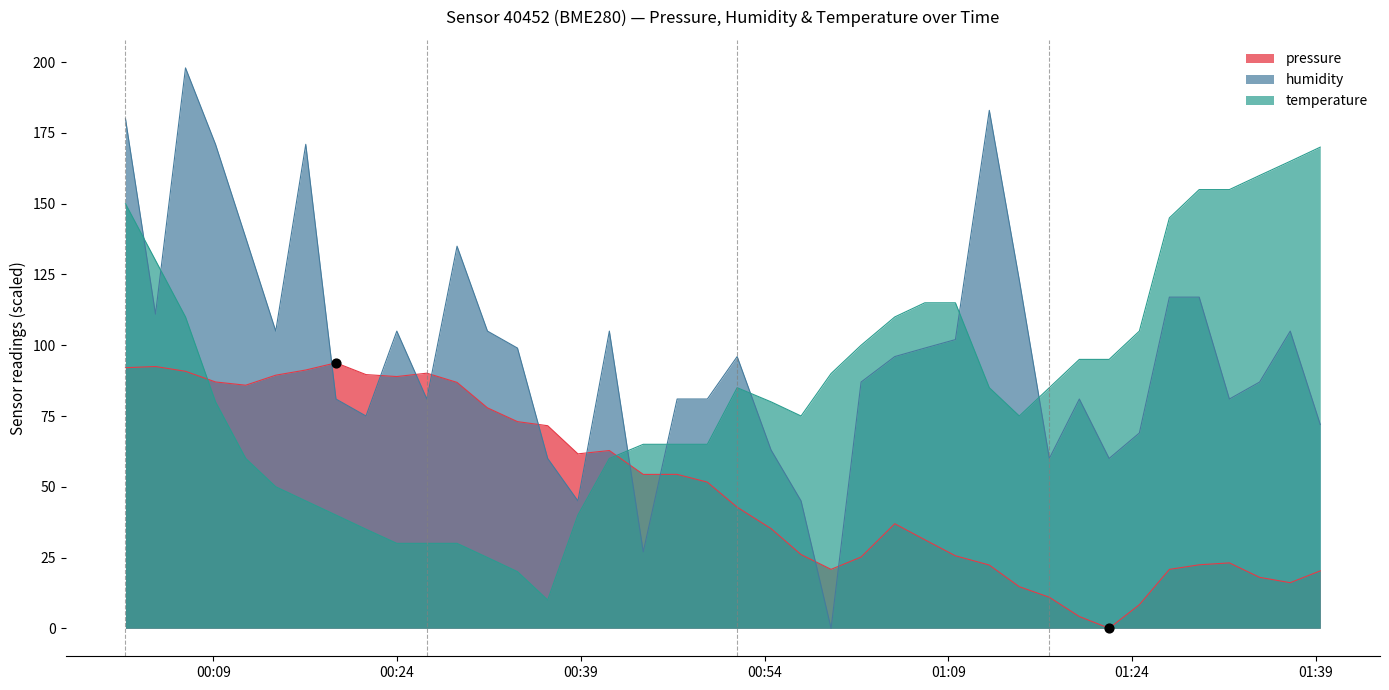

What is the difference between the maximum and minimum values in the humidity series?

198.0